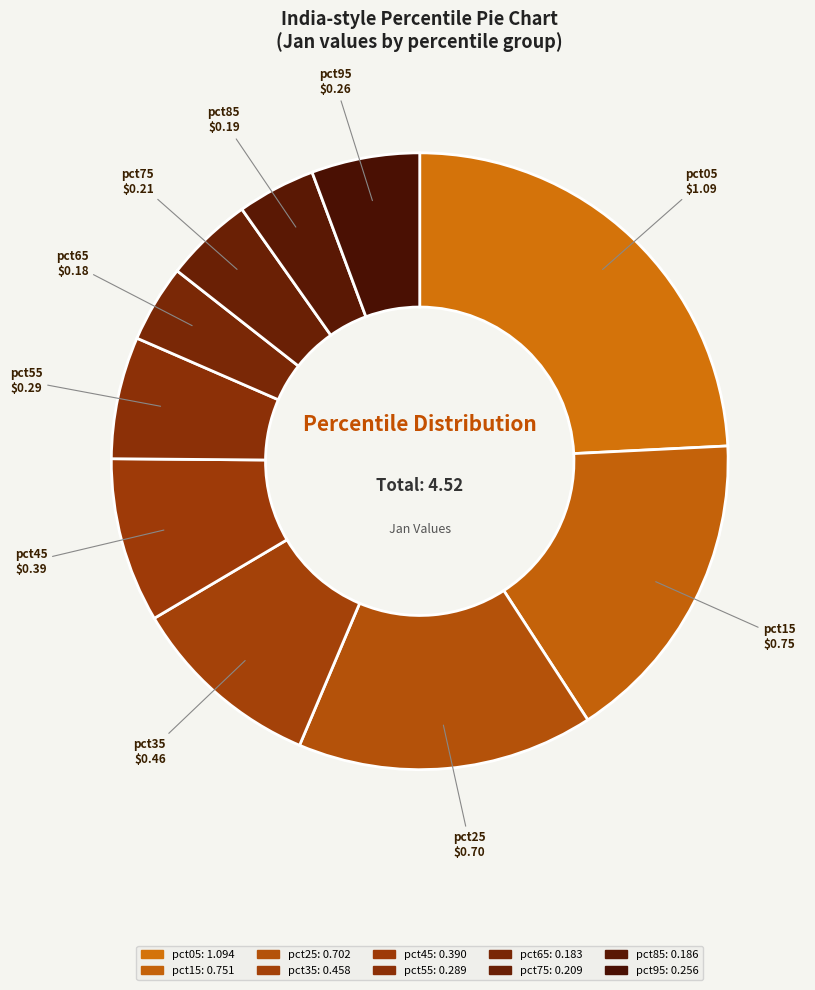

How many segments does this pie chart have?

10